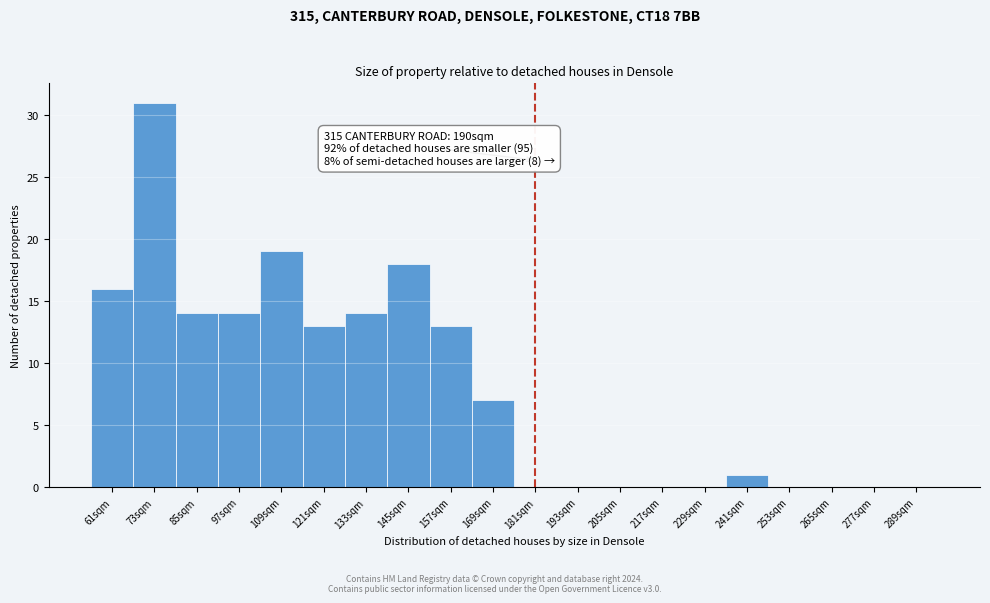

Reading right to left, list all the values displayed in this chart.

289sqm=0	277sqm=0	265sqm=0	253sqm=0	241sqm=1	229sqm=0	217sqm=0	205sqm=0	193sqm=0	181sqm=0	169sqm=7	157sqm=13	145sqm=18	133sqm=14	121sqm=13	109sqm=19	97sqm=14	85sqm=14	73sqm=31	61sqm=16